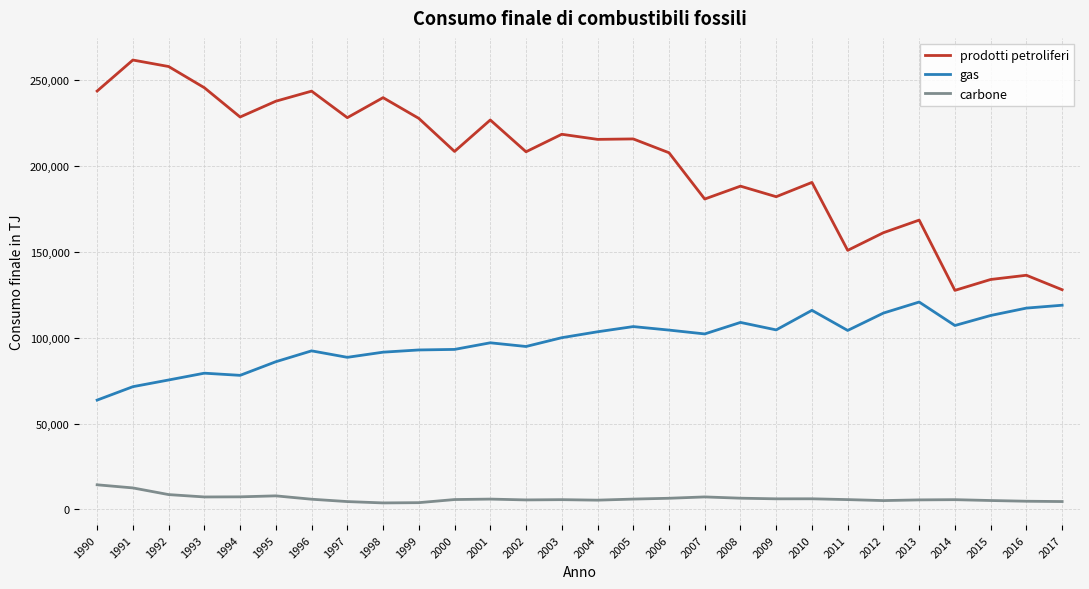

What is the maximum value shown in the chart?

261650